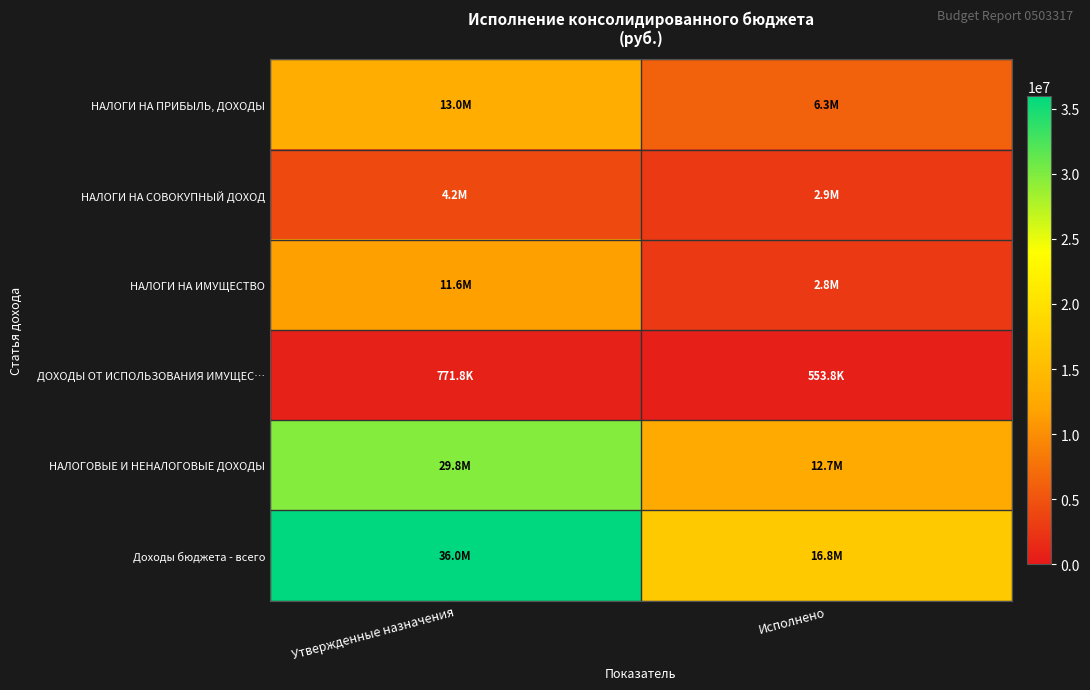

Between Утвержденные назначения and Исполнено, which series saw the biggest shift?

Доходы бюджета - всего